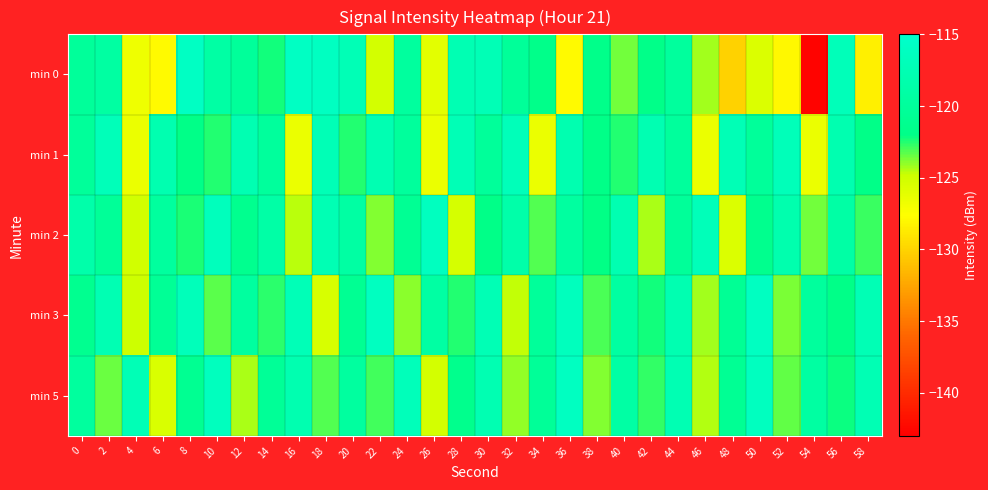

Reading left to right, list all the values displayed in this chart.

min 0: 0=-120.1	2=-119.3	4=-126.8	6=-127.8	8=-115.9	10=-119.1	12=-120.1	14=-122.3	16=-115.9	18=-116.1	20=-117.2	22=-125.2	24=-119.8	26=-126.1	28=-117.6	30=-117.2	32=-120.2	34=-121.7	36=-127.8	38=-121.7	40=-123.5	42=-121.9	44=-119.9	46=-124.2	48=-130.0	50=-125.7	52=-128.0	54=-142.7	56=-117.0	58=-128.4
min 1: 0=-120.0	2=-116.9	4=-126.5	6=-117.9	8=-121.9	10=-122.5	12=-117.7	14=-120.0	16=-126.6	18=-117.3	20=-122.5	22=-117.7	24=-120.0	26=-126.6	28=-117.3	30=-120.0	32=-116.9	34=-126.5	36=-117.9	38=-121.9	40=-122.5	42=-117.7	44=-120.0	46=-126.6	48=-117.3	50=-120.0	52=-116.9	54=-126.5	56=-117.9	58=-121.9
min 2: 0=-118.5	2=-120.3	4=-125.1	6=-119.8	8=-122.4	10=-116.7	12=-121.3	14=-118.9	16=-124.6	18=-117.5	20=-119.2	22=-123.8	24=-120.7	26=-116.4	28=-125.3	30=-121.9	32=-118.6	34=-123.2	36=-119.5	38=-122.1	40=-117.8	42=-124.4	44=-120.2	46=-116.9	48=-125.7	50=-121.4	52=-118.1	54=-123.6	56=-119.0	58=-122.8
min 3: 0=-121.2	2=-117.6	4=-124.9	6=-120.5	8=-116.8	10=-123.3	12=-119.7	14=-122.6	16=-117.1	18=-125.4	20=-120.8	22=-116.3	24=-123.9	26=-119.2	28=-122.5	30=-117.4	32=-124.7	34=-120.1	36=-116.6	38=-123.0	40=-119.4	42=-122.3	44=-117.8	46=-124.2	48=-120.6	50=-116.1	52=-123.7	54=-119.9	56=-122.0	58=-117.3
min 5: 0=-119.8	2=-123.5	4=-117.2	6=-125.6	8=-121.0	10=-116.5	12=-124.3	14=-120.4	16=-117.9	18=-123.1	20=-119.6	22=-122.9	24=-116.8	26=-125.2	28=-121.5	30=-117.7	32=-124.0	34=-120.3	36=-116.2	38=-123.8	40=-119.1	42=-122.7	44=-117.6	46=-124.5	48=-120.7	50=-116.4	52=-123.4	54=-119.3	56=-122.2	58=-117.5